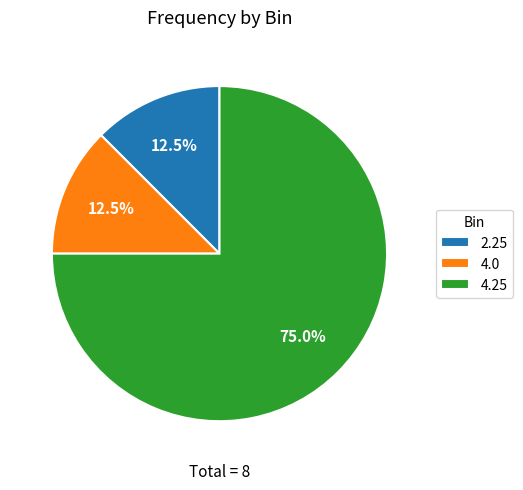

Which slice is the largest?

4.25